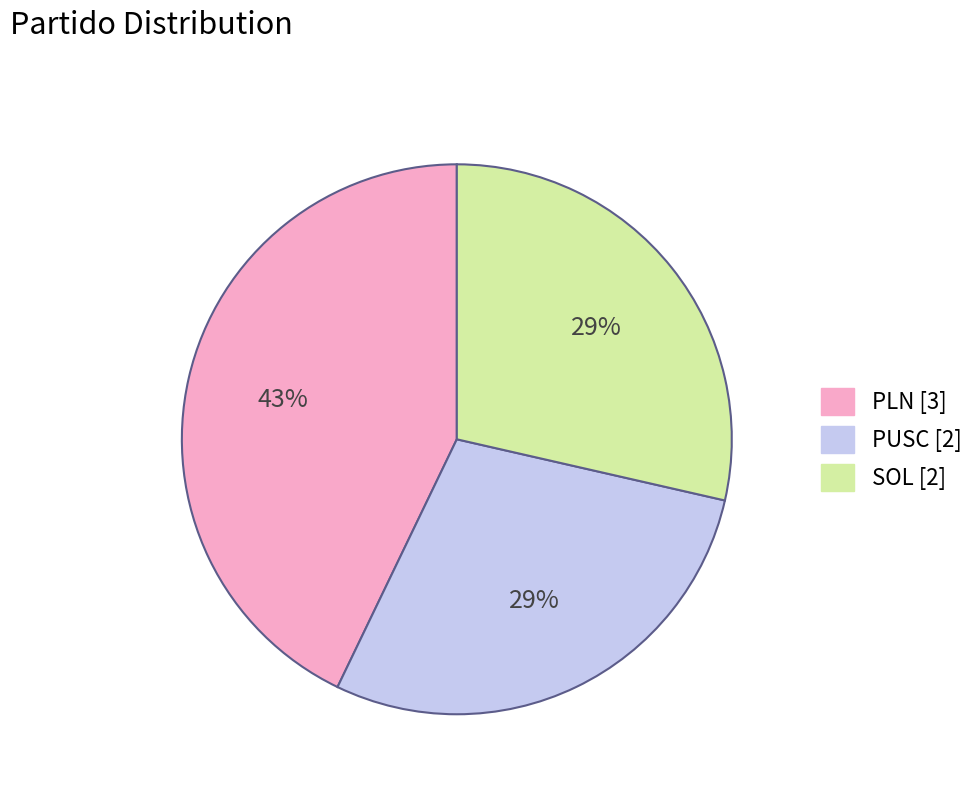

Does PLN account for over 50% of the chart?

No